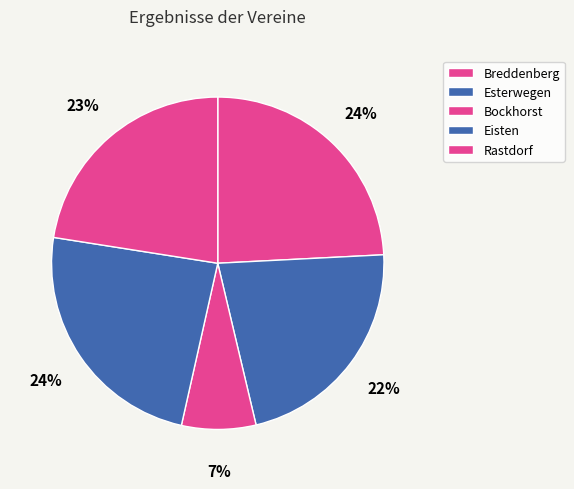

True or false: Breddenberg accounts for 32% of the total.

False